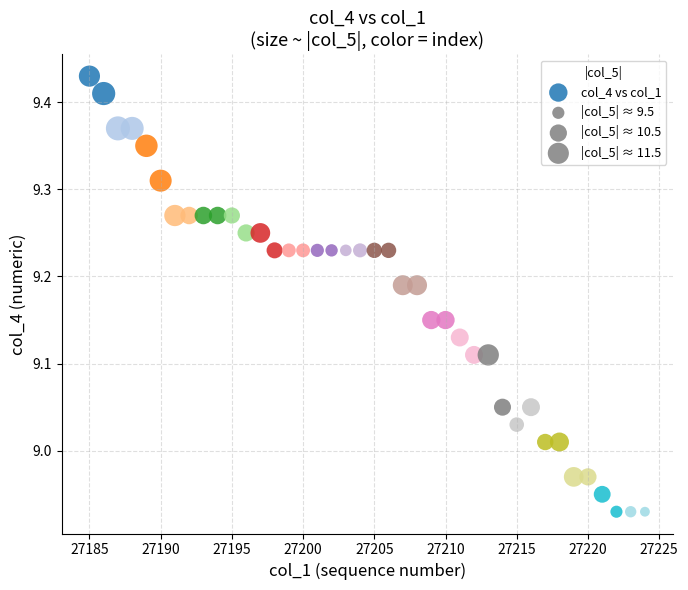

What is the range of Y values (max minus min)?

0.5